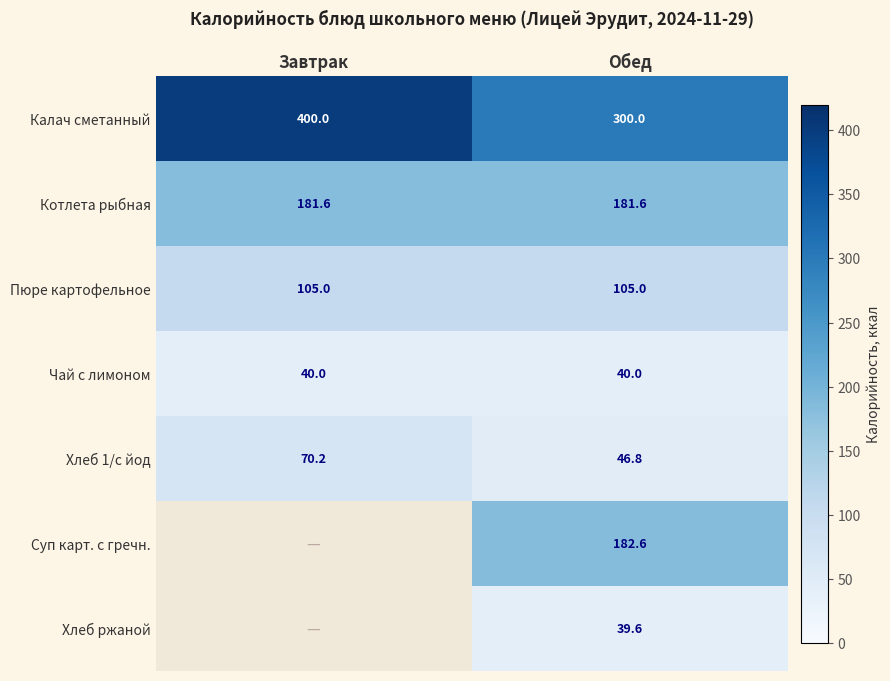

Which label corresponds to the smallest value in the chart?

Завтрак